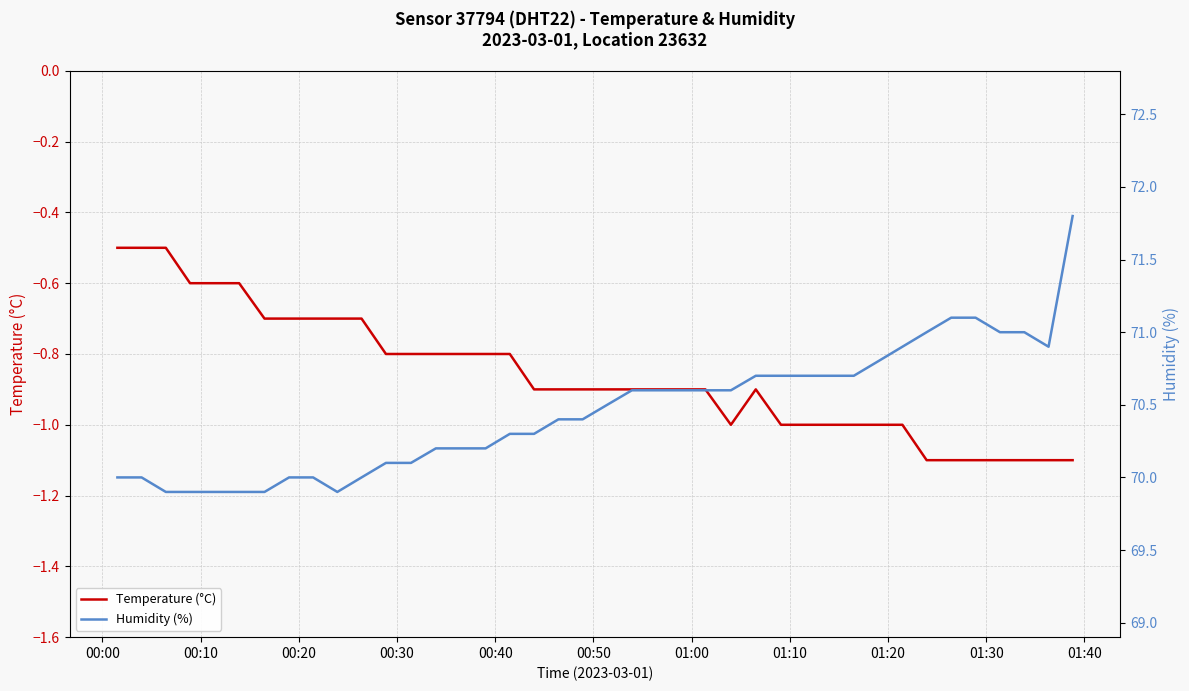

At how many categories does at least one series exceed 14?

40